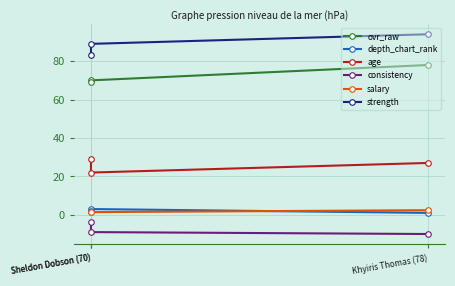

Is it true that depth_chart_rank equals 1.5 at Sheldon Dobson (70)?

False